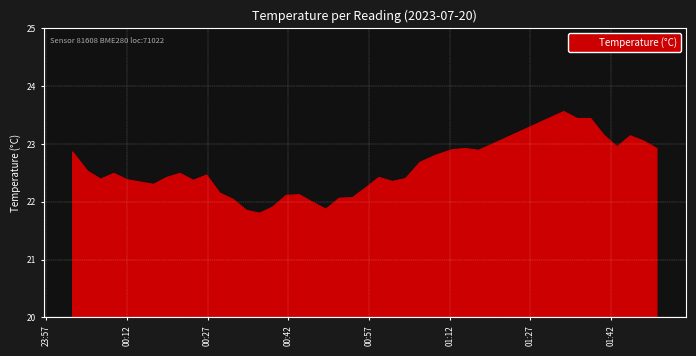

What is the difference between the maximum and minimum values?

1.8